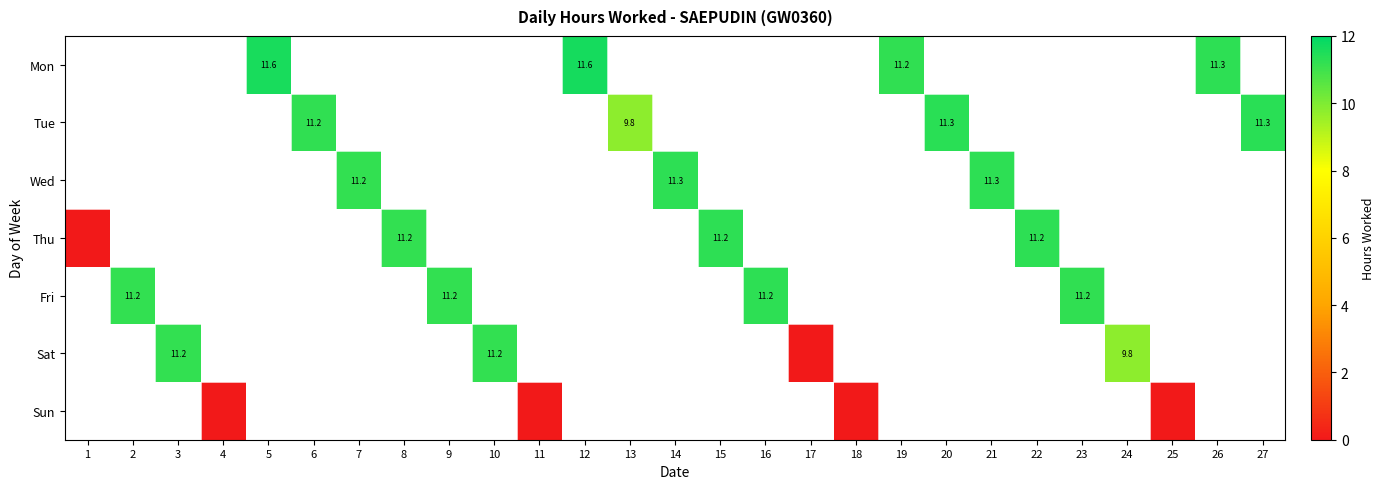

Count the number of categories in the chart.

27